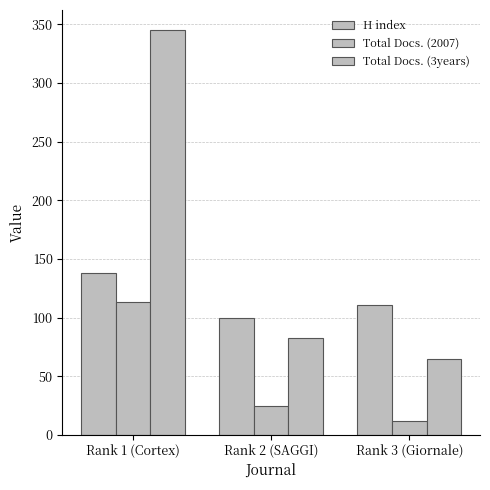

List the labels in order of H index value, largest first.

Rank 1 (Cortex), Rank 3 (Giornale), Rank 2 (SAGGI)